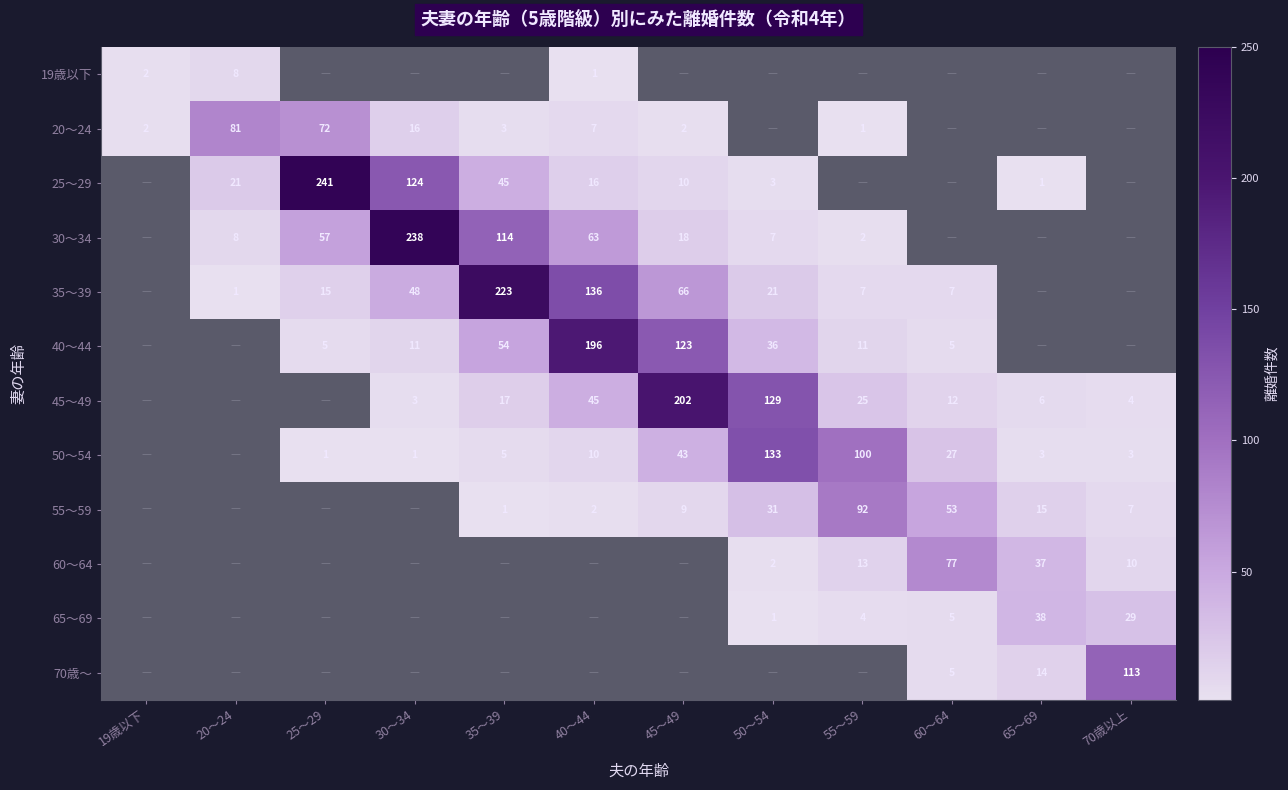

Which series has the largest total across all categories?

35～39